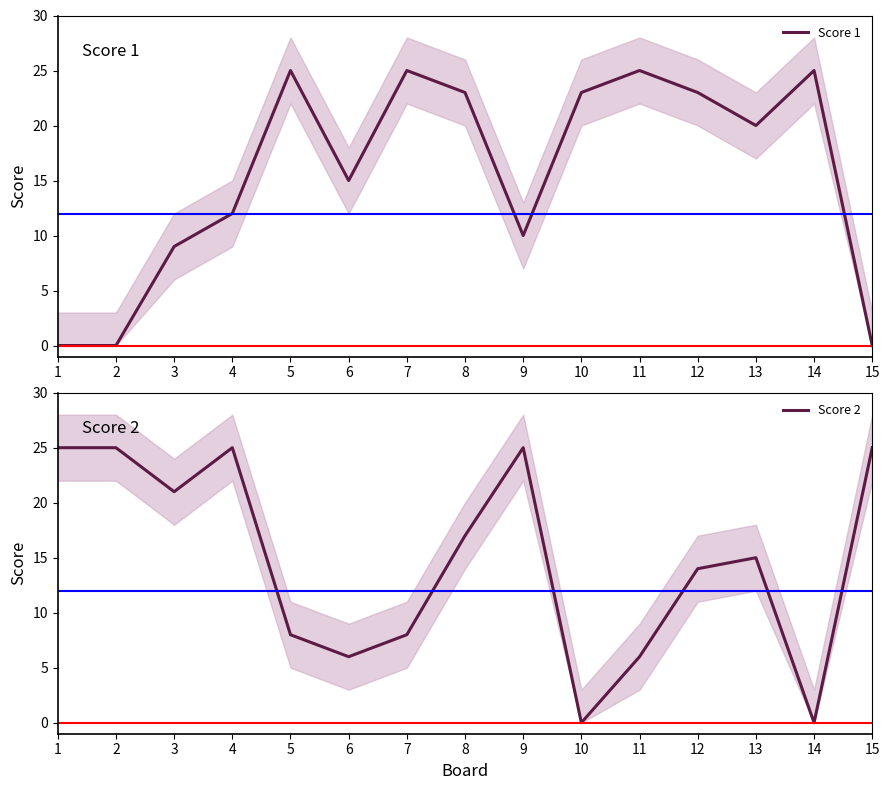

At 3, list the series in order from largest to smallest.

Score 2, Score 1